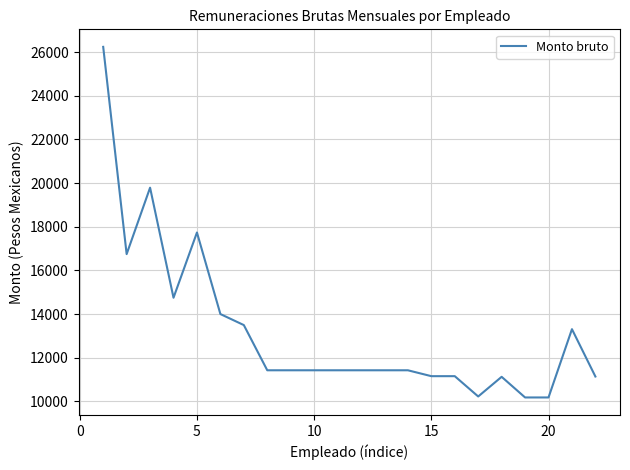

How many lines are shown in the chart?

1